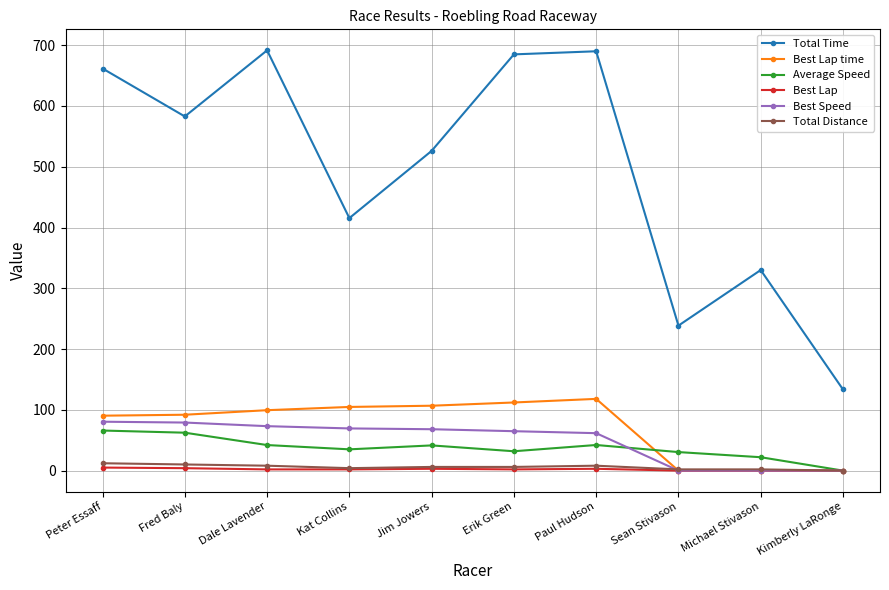

What is the label of the 9th point from the left?

Michael Stivason